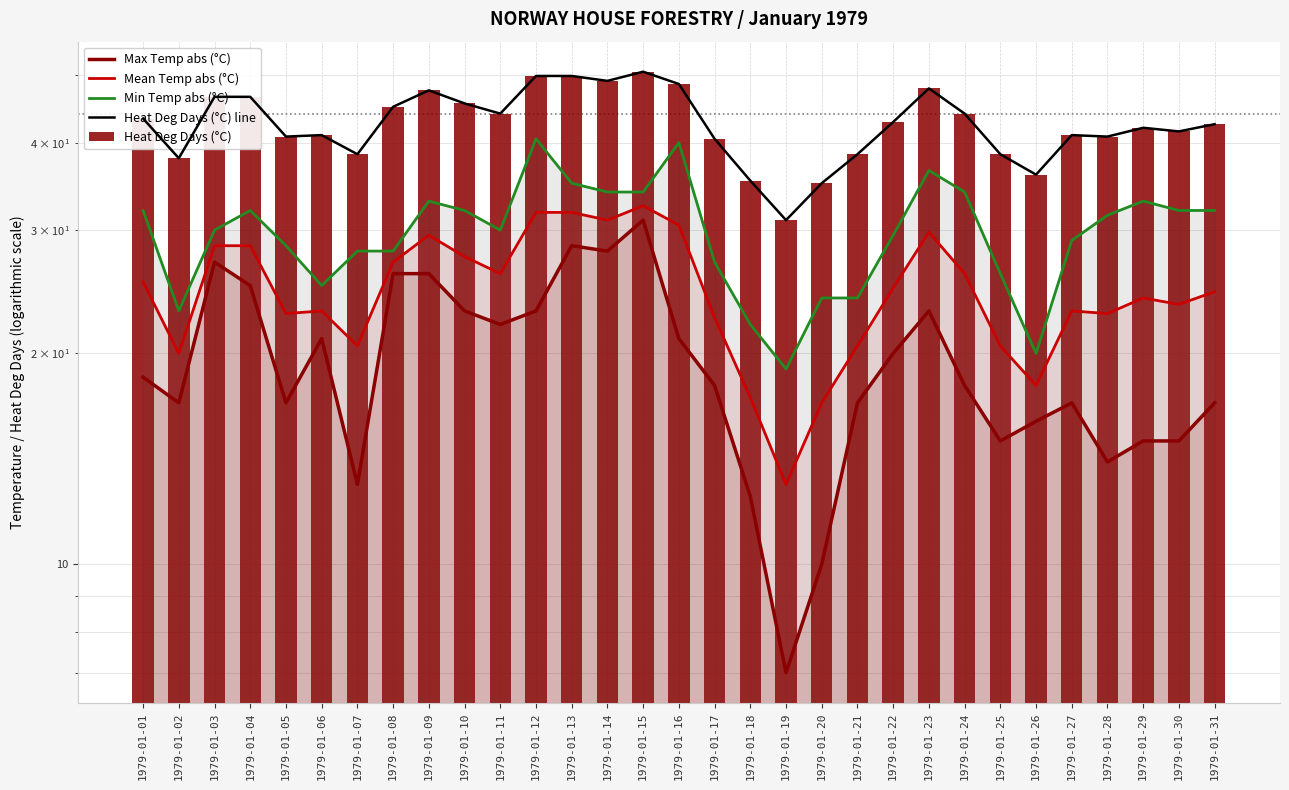

At which label does Mean Temp abs (°C) reach its peak?

1979-01-15